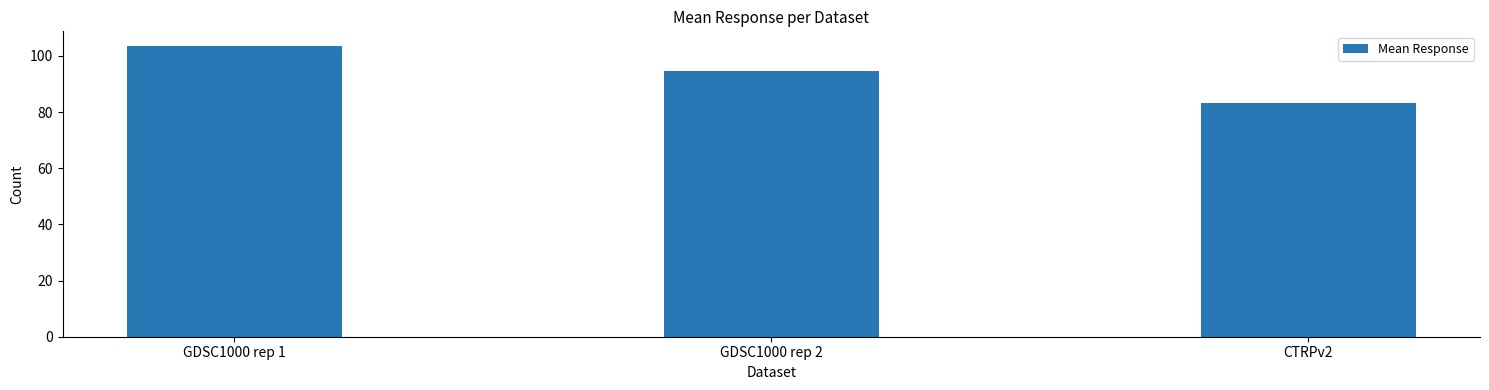

What value does the data have at CTRPv2?

83.4